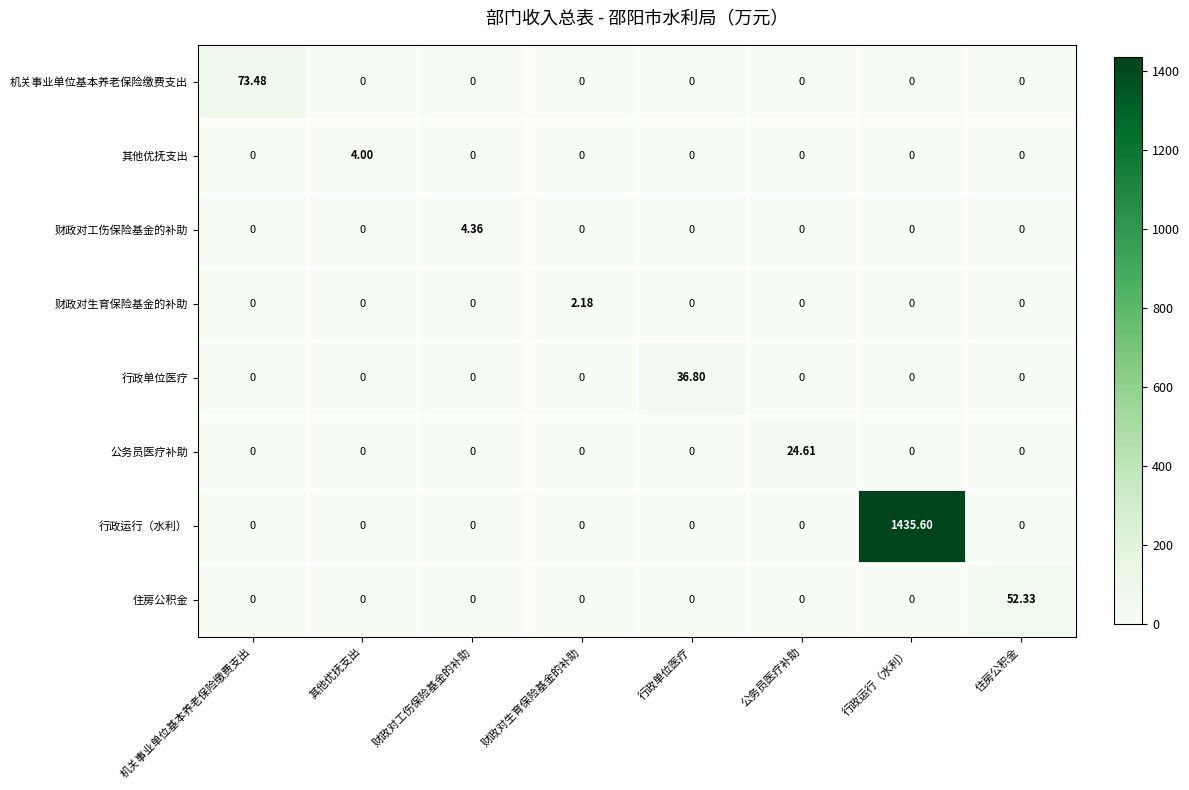

At which category is the sum across all series the highest?

行政运行（水利）